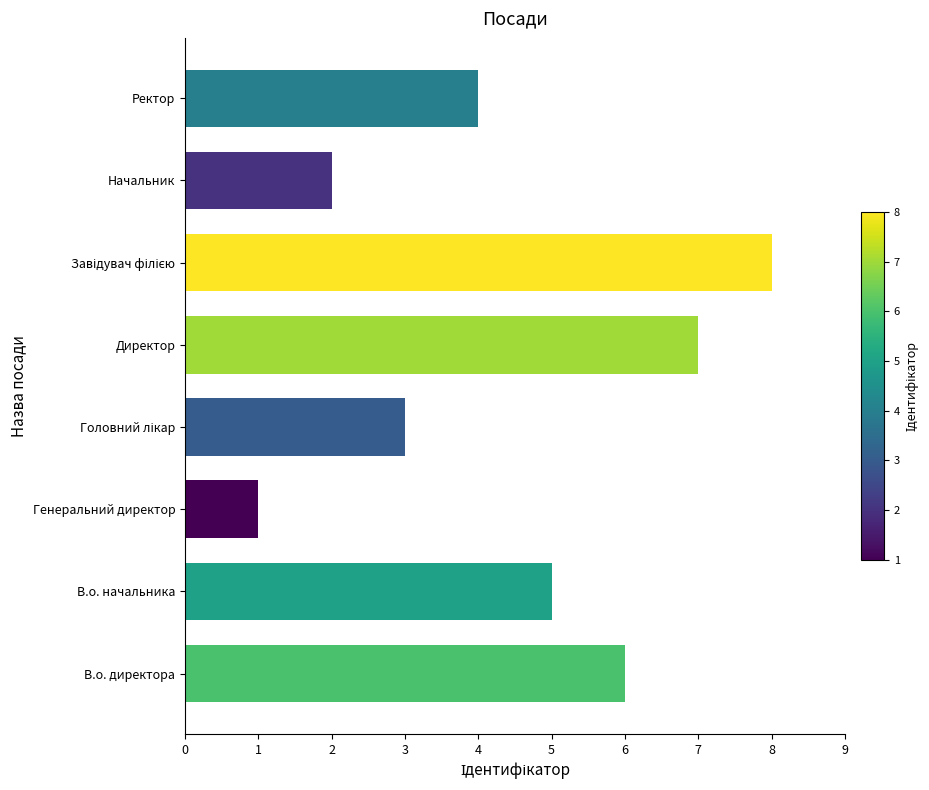

Which label corresponds to the smallest value in the chart?

Генеральний директор